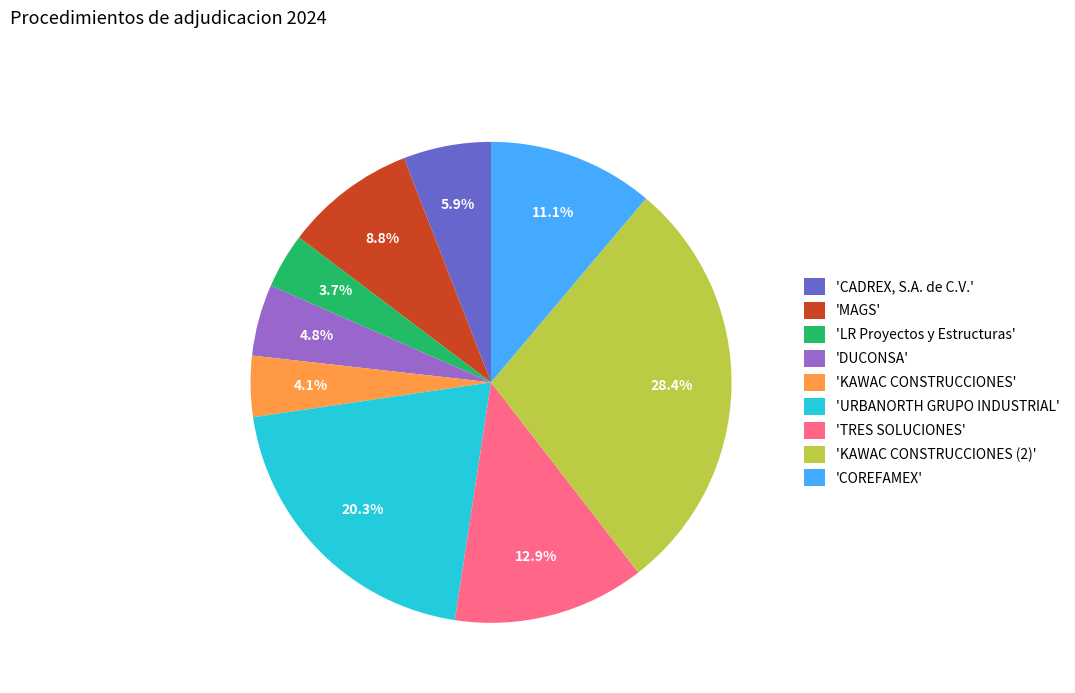

Which has a higher value, 'KAWAC CONSTRUCCIONES' or 'TRES SOLUCIONES'?

'TRES SOLUCIONES'